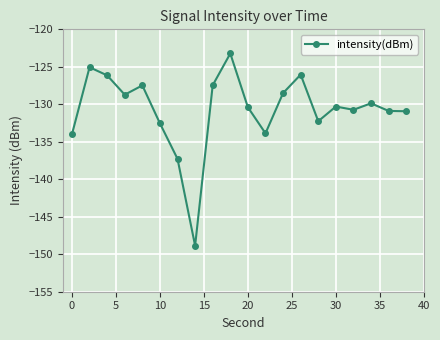

How many lines are shown in the chart?

1